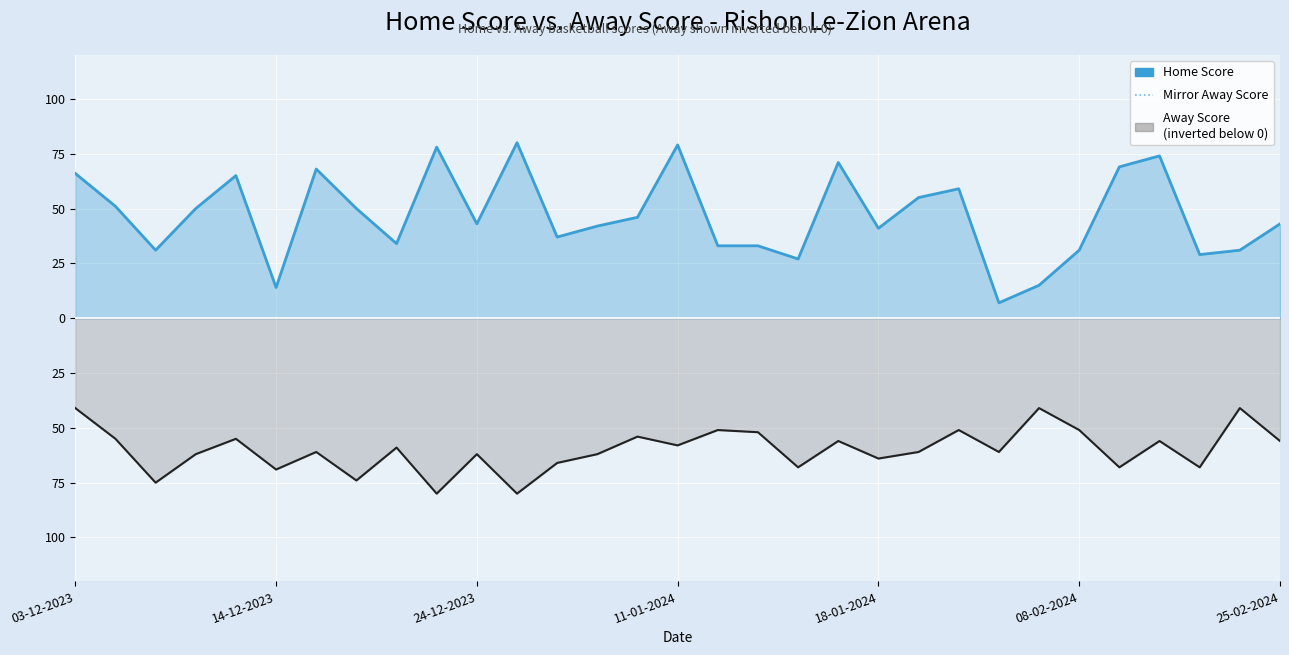

How many lines are shown in the chart?

3